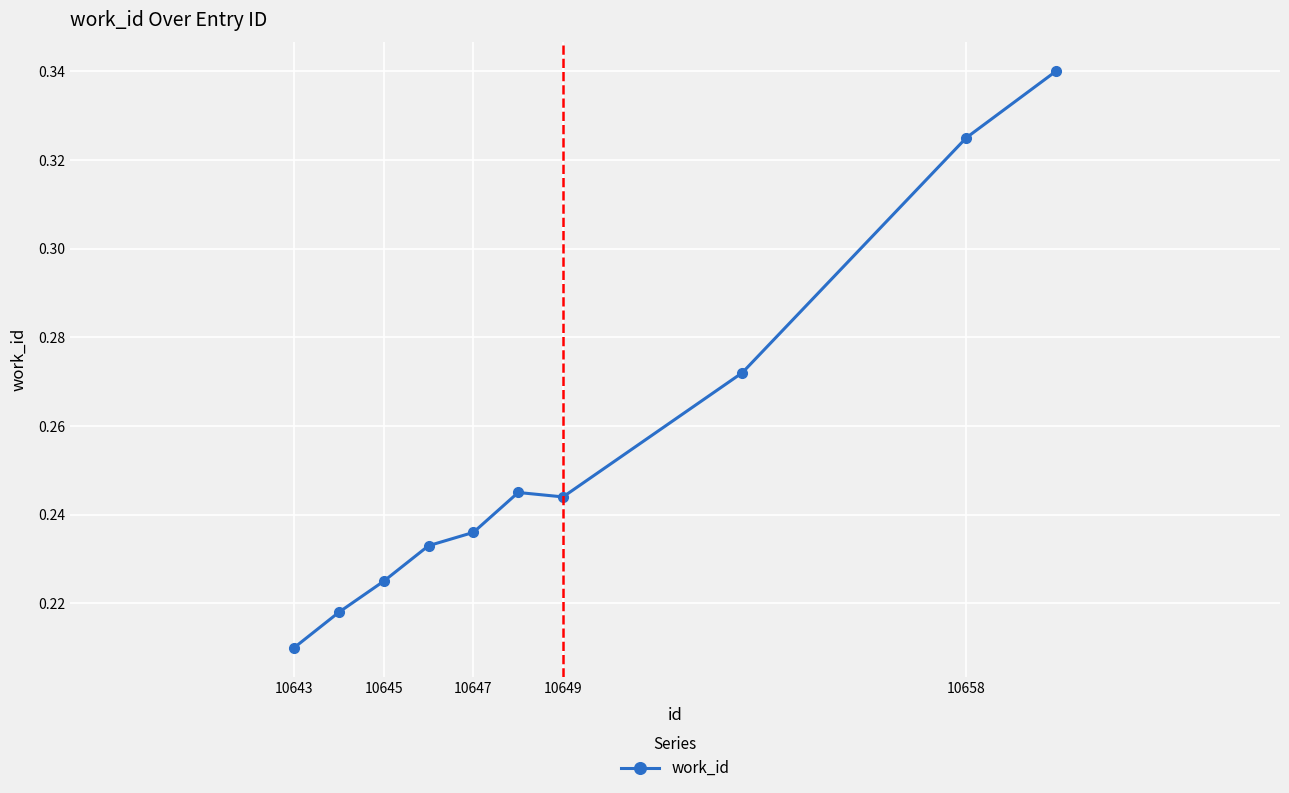

True or false: there are more than 1 points higher than both neighbors.

False